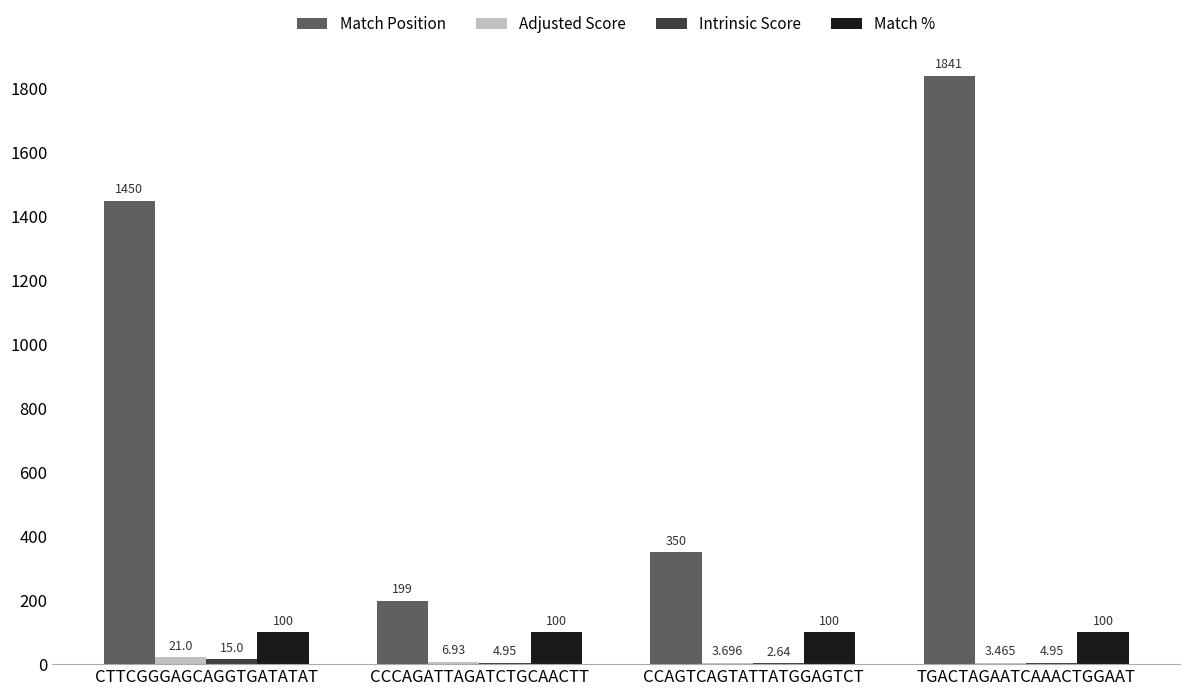

Which series has the largest total across all categories?

Match Position